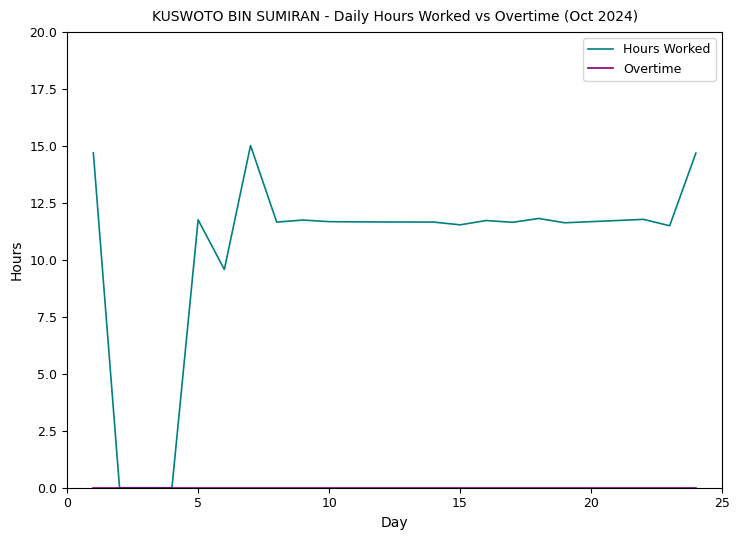

Does the chart have visible grid lines?

No